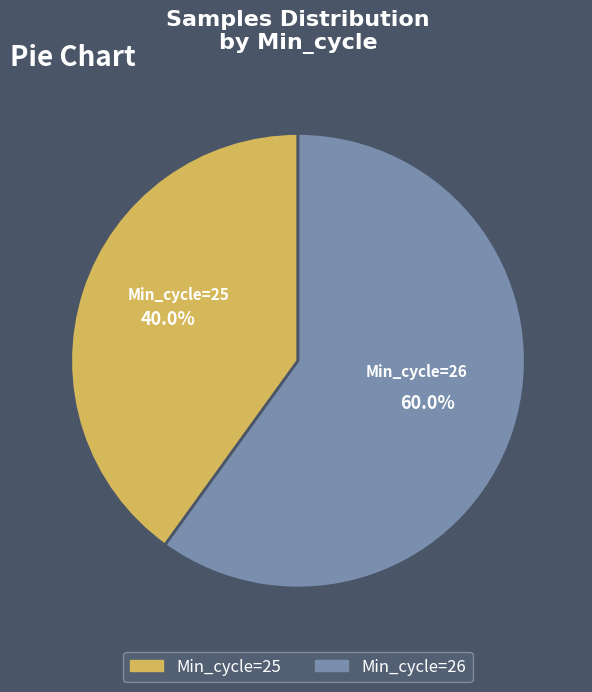

How many segments does this pie chart have?

2